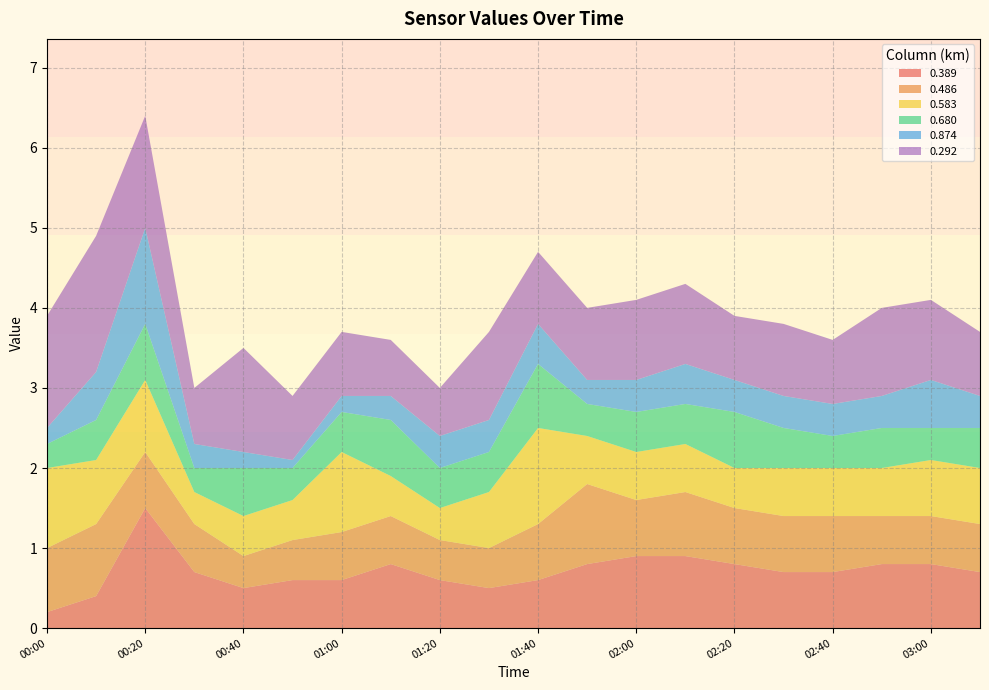

Reading right to left, extract all data points from this chart.

0.389: 2010/01/10 03:10=0.7	2010/01/10 03:00=0.8	2010/01/10 02:50=0.8	2010/01/10 02:40=0.7	2010/01/10 02:30=0.7	2010/01/10 02:20=0.8	2010/01/10 02:10=0.9	2010/01/10 02:00=0.9	2010/01/10 01:50=0.8	2010/01/10 01:40=0.6	2010/01/10 01:30=0.5	2010/01/10 01:20=0.6	2010/01/10 01:10=0.8	2010/01/10 01:00=0.6	2010/01/10 00:50=0.6	2010/01/10 00:40=0.5	2010/01/10 00:30=0.7	2010/01/10 00:20=1.5	2010/01/10 00:10=0.4	2010/01/10 00:00=0.2
0.486: 2010/01/10 03:10=0.6	2010/01/10 03:00=0.6	2010/01/10 02:50=0.6	2010/01/10 02:40=0.7	2010/01/10 02:30=0.7	2010/01/10 02:20=0.7	2010/01/10 02:10=0.8	2010/01/10 02:00=0.7	2010/01/10 01:50=1.0	2010/01/10 01:40=0.7	2010/01/10 01:30=0.5	2010/01/10 01:20=0.5	2010/01/10 01:10=0.6	2010/01/10 01:00=0.6	2010/01/10 00:50=0.5	2010/01/10 00:40=0.4	2010/01/10 00:30=0.6	2010/01/10 00:20=0.7	2010/01/10 00:10=0.9	2010/01/10 00:00=0.8
0.583: 2010/01/10 03:10=0.7	2010/01/10 03:00=0.7	2010/01/10 02:50=0.6	2010/01/10 02:40=0.6	2010/01/10 02:30=0.6	2010/01/10 02:20=0.5	2010/01/10 02:10=0.6	2010/01/10 02:00=0.6	2010/01/10 01:50=0.6	2010/01/10 01:40=1.2	2010/01/10 01:30=0.7	2010/01/10 01:20=0.4	2010/01/10 01:10=0.5	2010/01/10 01:00=1.0	2010/01/10 00:50=0.5	2010/01/10 00:40=0.5	2010/01/10 00:30=0.4	2010/01/10 00:20=0.9	2010/01/10 00:10=0.8	2010/01/10 00:00=1.0
0.680: 2010/01/10 03:10=0.5	2010/01/10 03:00=0.4	2010/01/10 02:50=0.5	2010/01/10 02:40=0.4	2010/01/10 02:30=0.5	2010/01/10 02:20=0.7	2010/01/10 02:10=0.5	2010/01/10 02:00=0.5	2010/01/10 01:50=0.4	2010/01/10 01:40=0.8	2010/01/10 01:30=0.5	2010/01/10 01:20=0.5	2010/01/10 01:10=0.7	2010/01/10 01:00=0.5	2010/01/10 00:50=0.4	2010/01/10 00:40=0.6	2010/01/10 00:30=0.3	2010/01/10 00:20=0.7	2010/01/10 00:10=0.5	2010/01/10 00:00=0.3
0.874: 2010/01/10 03:10=0.4	2010/01/10 03:00=0.6	2010/01/10 02:50=0.4	2010/01/10 02:40=0.4	2010/01/10 02:30=0.4	2010/01/10 02:20=0.4	2010/01/10 02:10=0.5	2010/01/10 02:00=0.4	2010/01/10 01:50=0.3	2010/01/10 01:40=0.5	2010/01/10 01:30=0.4	2010/01/10 01:20=0.4	2010/01/10 01:10=0.3	2010/01/10 01:00=0.2	2010/01/10 00:50=0.1	2010/01/10 00:40=0.2	2010/01/10 00:30=0.3	2010/01/10 00:20=1.2	2010/01/10 00:10=0.6	2010/01/10 00:00=0.2
0.292: 2010/01/10 03:10=0.8	2010/01/10 03:00=1.0	2010/01/10 02:50=1.1	2010/01/10 02:40=0.8	2010/01/10 02:30=0.9	2010/01/10 02:20=0.8	2010/01/10 02:10=1.0	2010/01/10 02:00=1.0	2010/01/10 01:50=0.9	2010/01/10 01:40=0.9	2010/01/10 01:30=1.1	2010/01/10 01:20=0.6	2010/01/10 01:10=0.7	2010/01/10 01:00=0.8	2010/01/10 00:50=0.8	2010/01/10 00:40=1.3	2010/01/10 00:30=0.7	2010/01/10 00:20=1.4	2010/01/10 00:10=1.7	2010/01/10 00:00=1.4